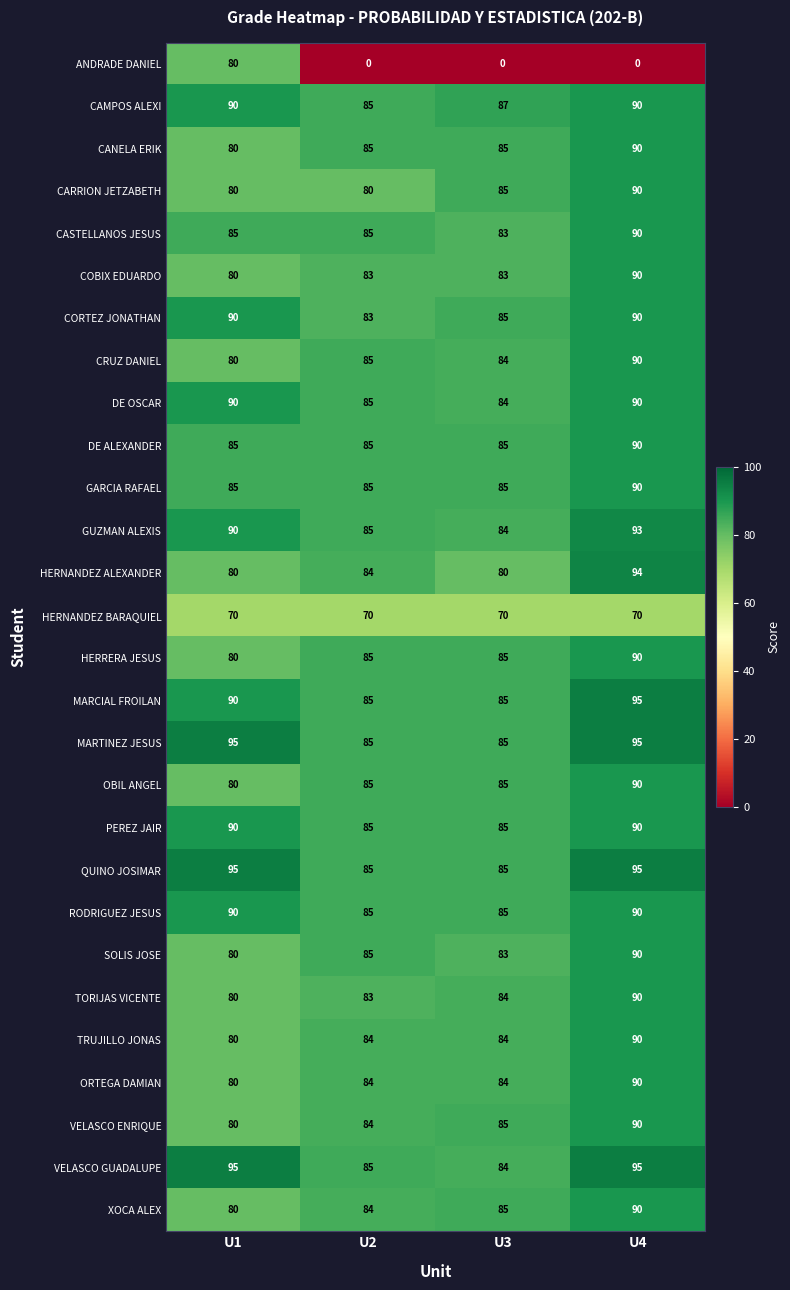

At how many categories does at least one series exceed 53?

4